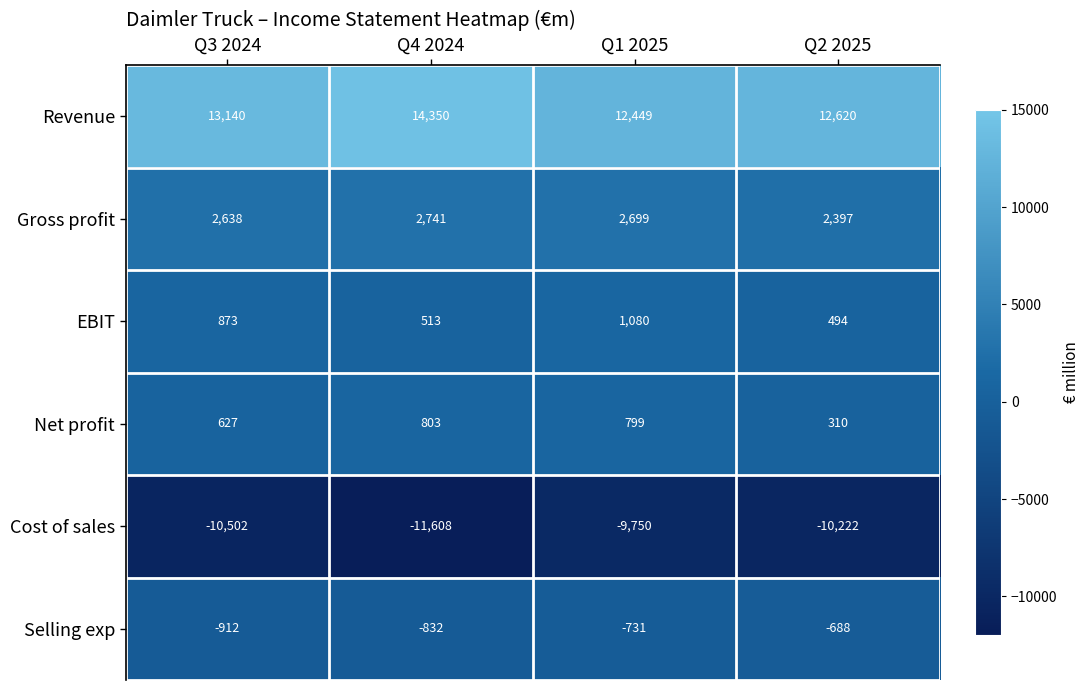

What is the sum of the Selling exp values at Q1 2025 and Q4 2024?

-1563